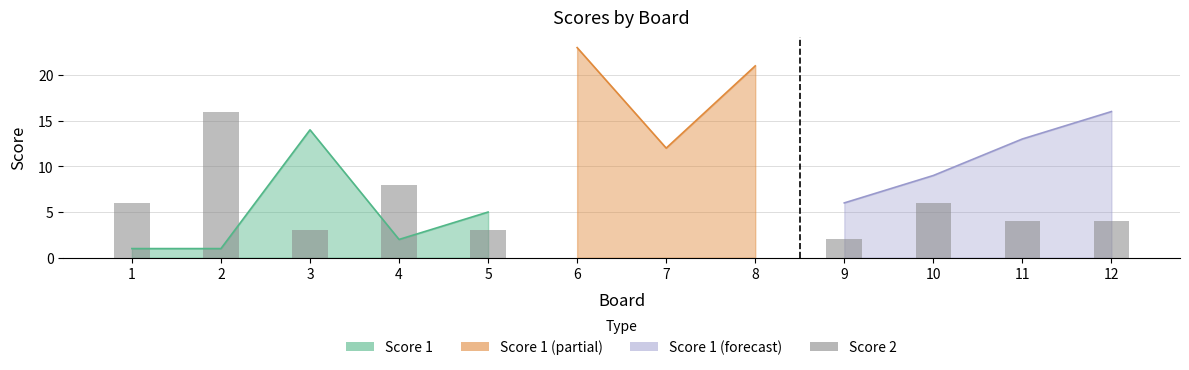

What is the value of the 1st bar from the left?

6